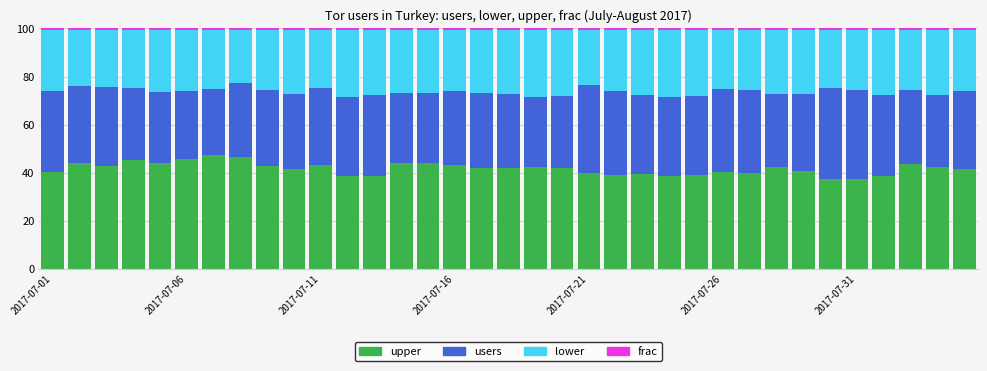

What is the average value of the upper series?

41.8